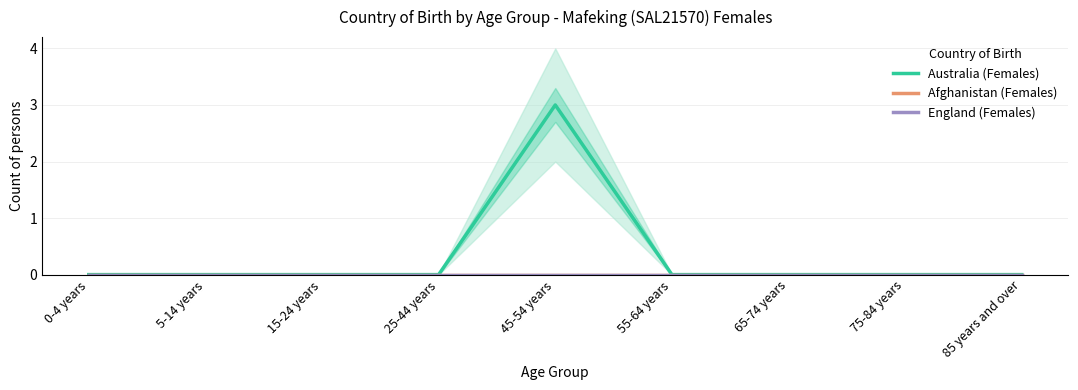

Which series has the largest total across all categories?

Australia (Females)